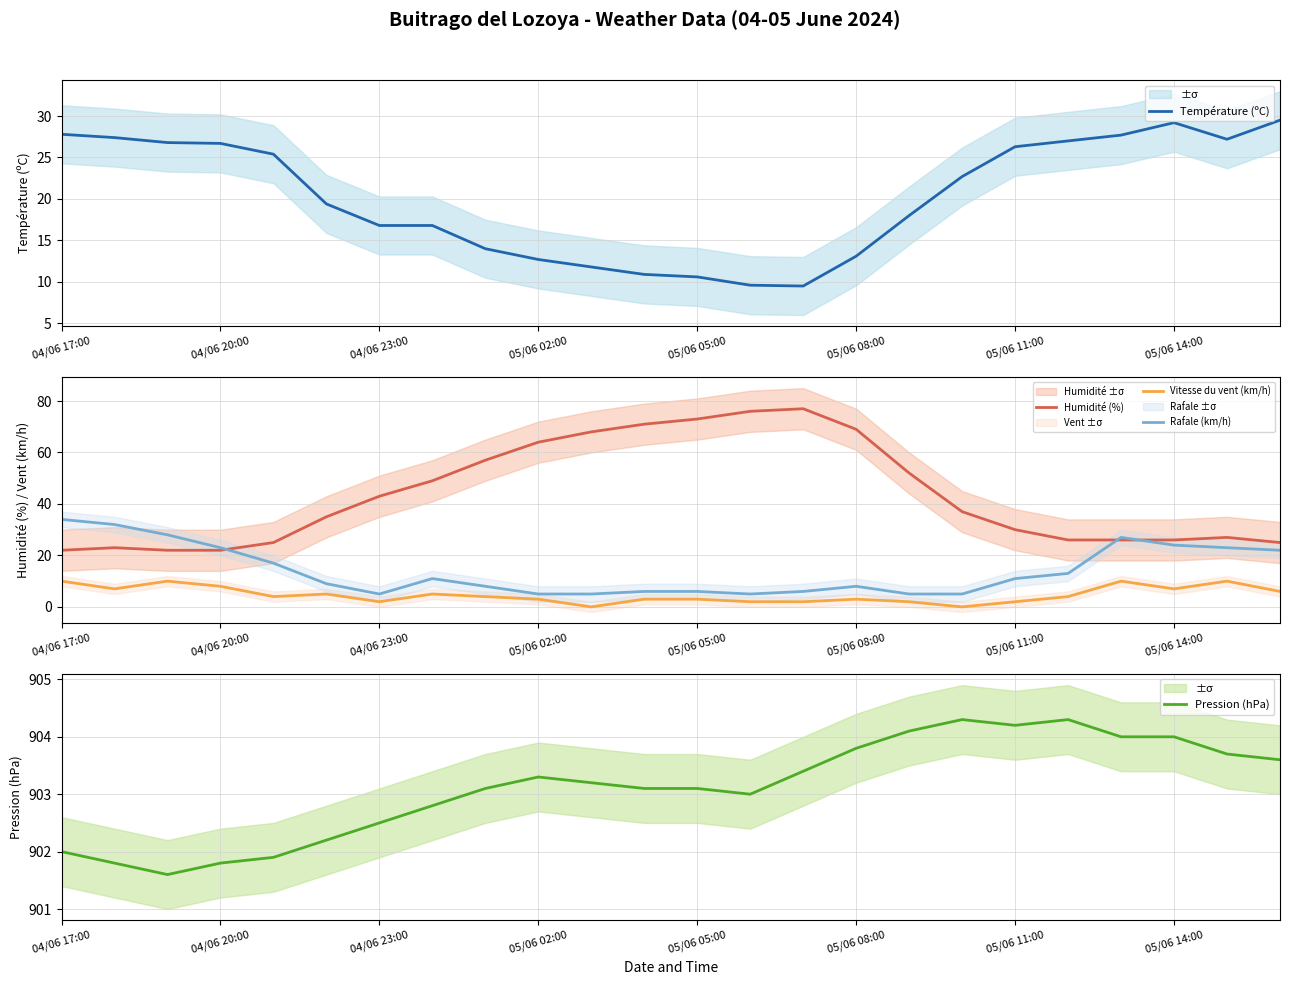

How many lines are shown in the chart?

5